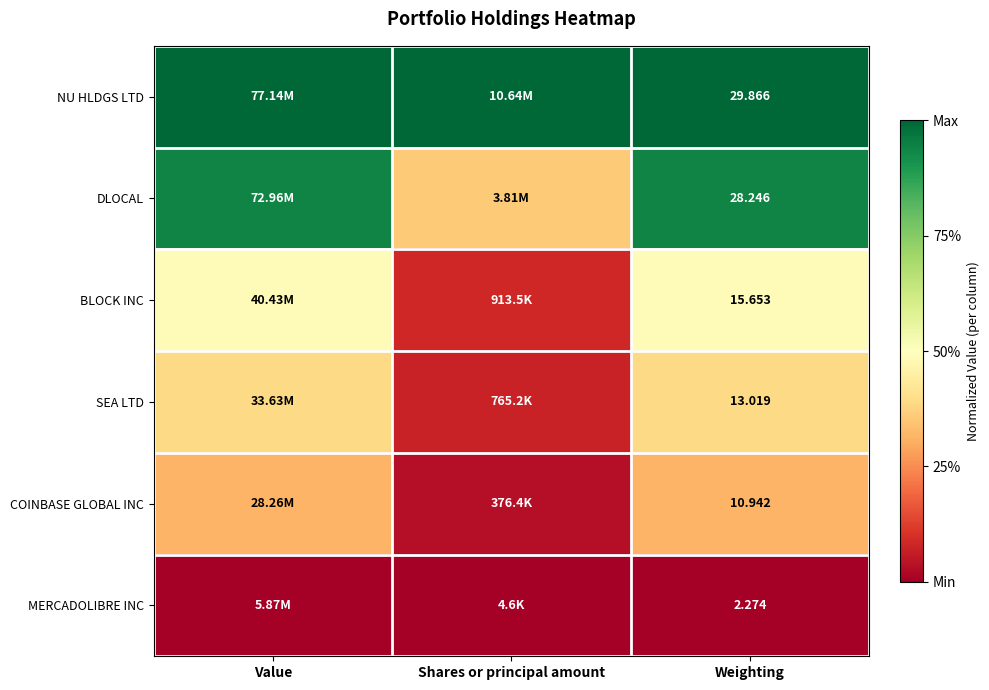

At how many categories does at least one series exceed 0?

3